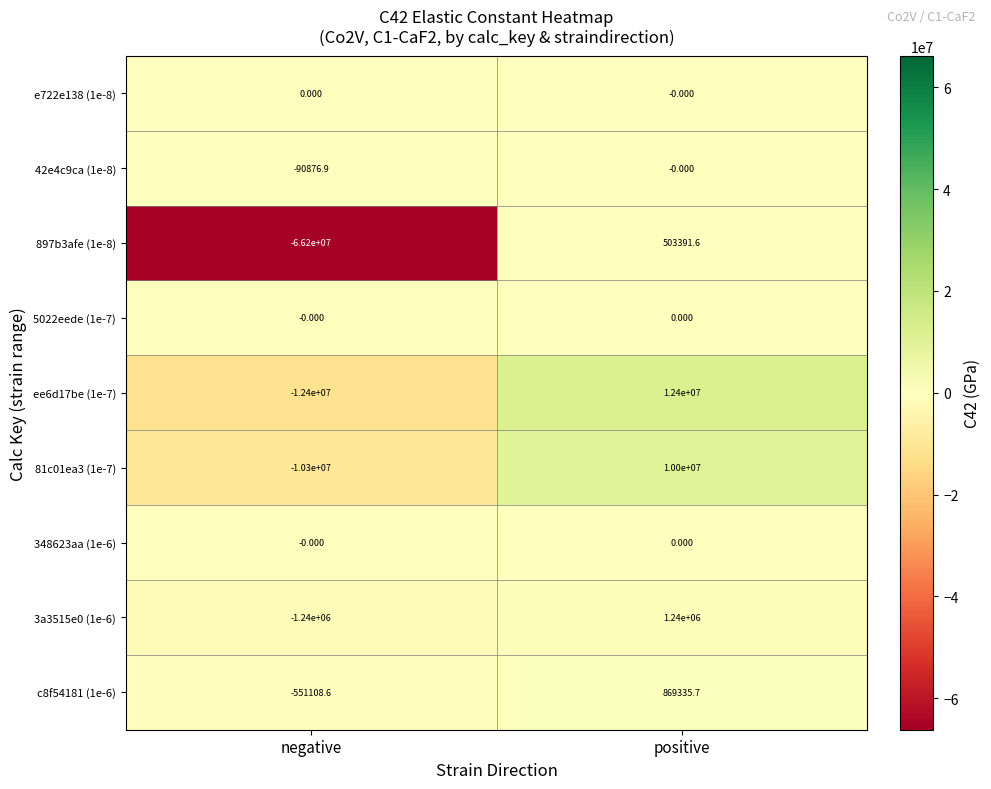

What is the total value across all series at positive?

25012727.3